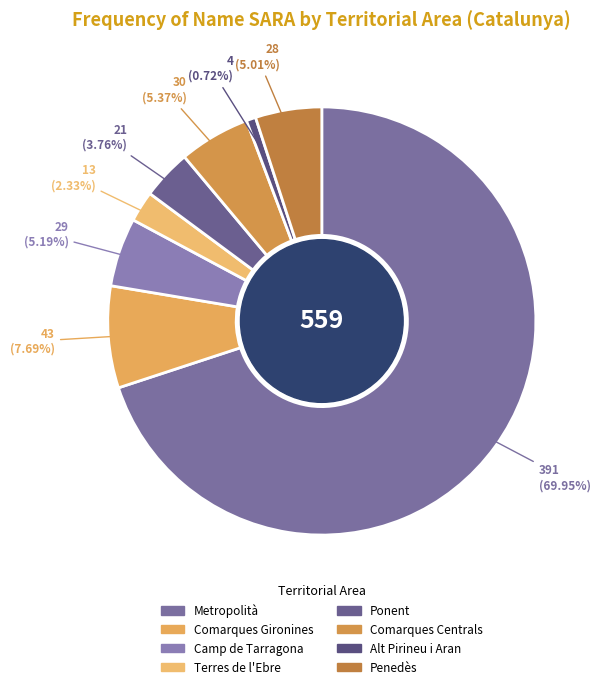

What percentage is the Ponent slice, to the nearest percent?

4%